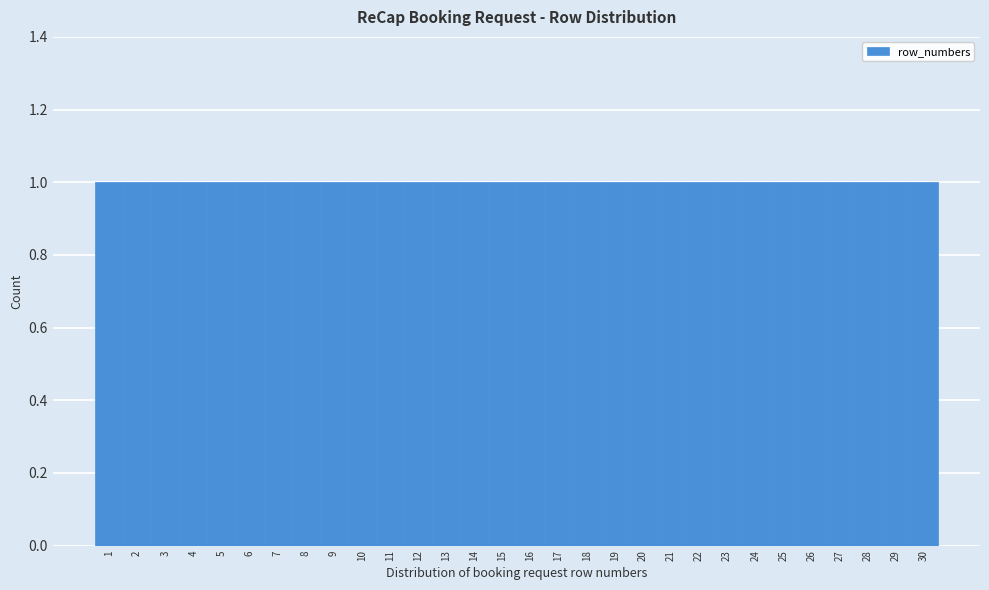

Reading left to right, list every bar in this chart as the range it spans on the x-axis followed by its height. The values are not printed on the chart, so give them approximately, as read against the axis.

0.5 to 1.5: 1
1.5 to 2.5: 1
2.5 to 3.5: 1
3.5 to 4.5: 1
4.5 to 5.5: 1
5.5 to 6.5: 1
6.5 to 7.5: 1
7.5 to 8.5: 1
8.5 to 9.5: 1
9.5 to 10.5: 1
10.5 to 11.5: 1
11.5 to 12.5: 1
12.5 to 13.5: 1
13.5 to 14.5: 1
14.5 to 15.5: 1
15.5 to 16.5: 1
16.5 to 17.5: 1
17.5 to 18.5: 1
18.5 to 19.5: 1
19.5 to 20.5: 1
20.5 to 21.5: 1
21.5 to 22.5: 1
22.5 to 23.5: 1
23.5 to 24.5: 1
24.5 to 25.5: 1
25.5 to 26.5: 1
26.5 to 27.5: 1
27.5 to 28.5: 1
28.5 to 29.5: 1
29.5 to 30.5: 1